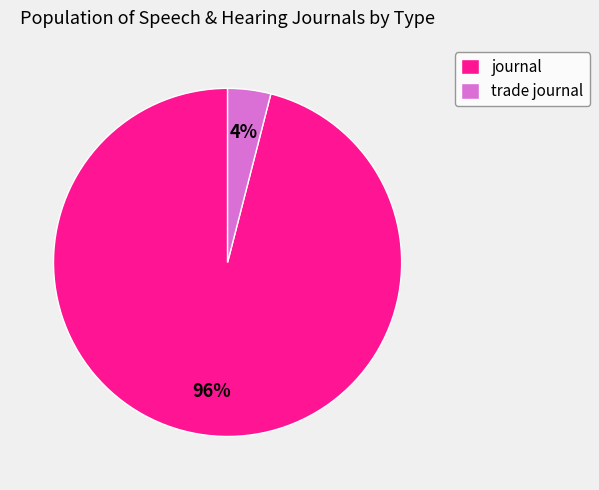

To the nearest percent, what is the combined percentage of journal and trade journal?

100%